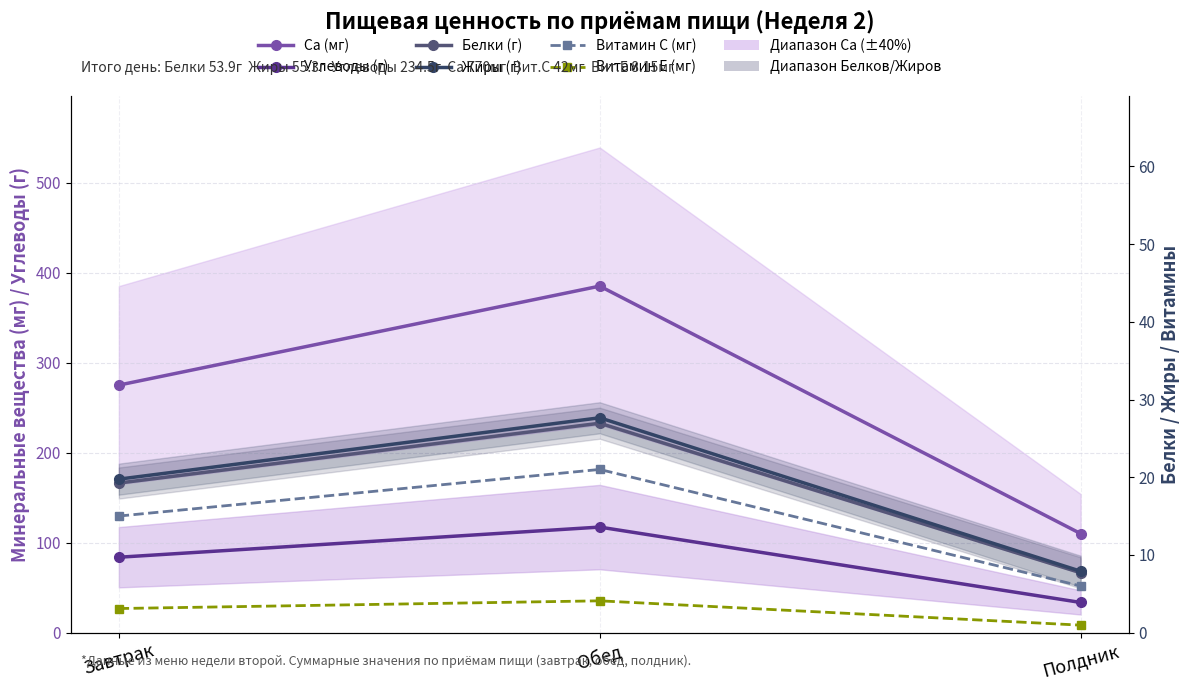

Is this an area chart (filled region under the line)?

No